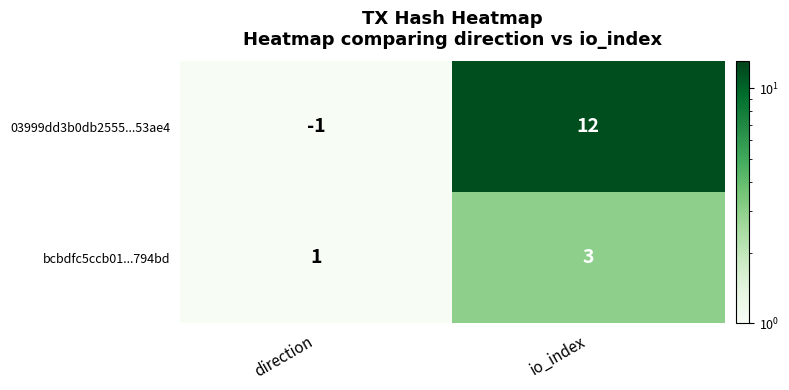

Reading left to right, what are all the values shown in this chart?

03999dd3b0db2555...53ae4: direction=-1	io_index=12
bcbdfc5ccb01...794bd: direction=1	io_index=3